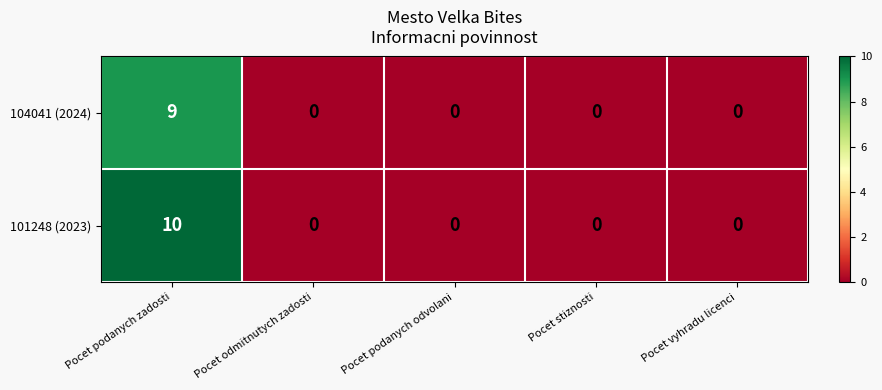

How many data points does each series have?

5